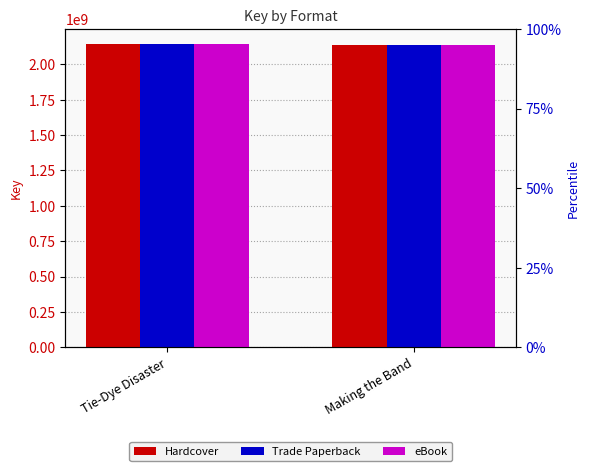

Reading left to right, what are all the values shown in this chart?

Hardcover: 2142542199	2138746594
Trade Paperback: 2142542199	2138746594
eBook: 2142542199	2138746594